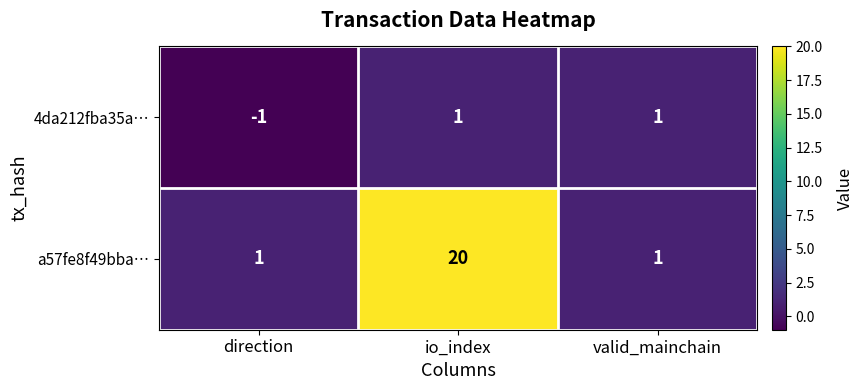

Count the number of categories in the chart.

3